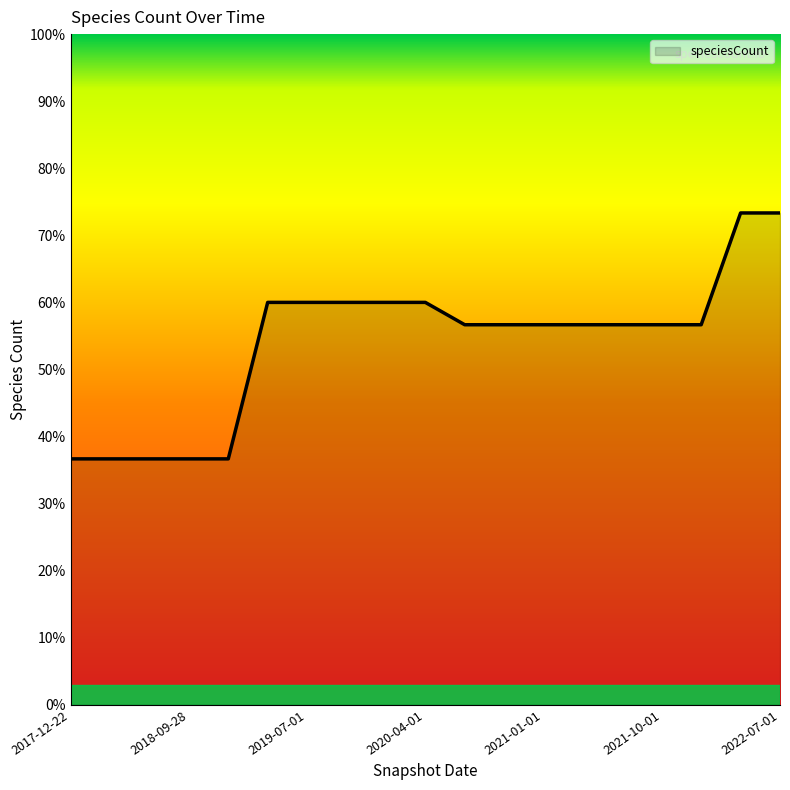

What is the maximum value shown in the chart?

73.3